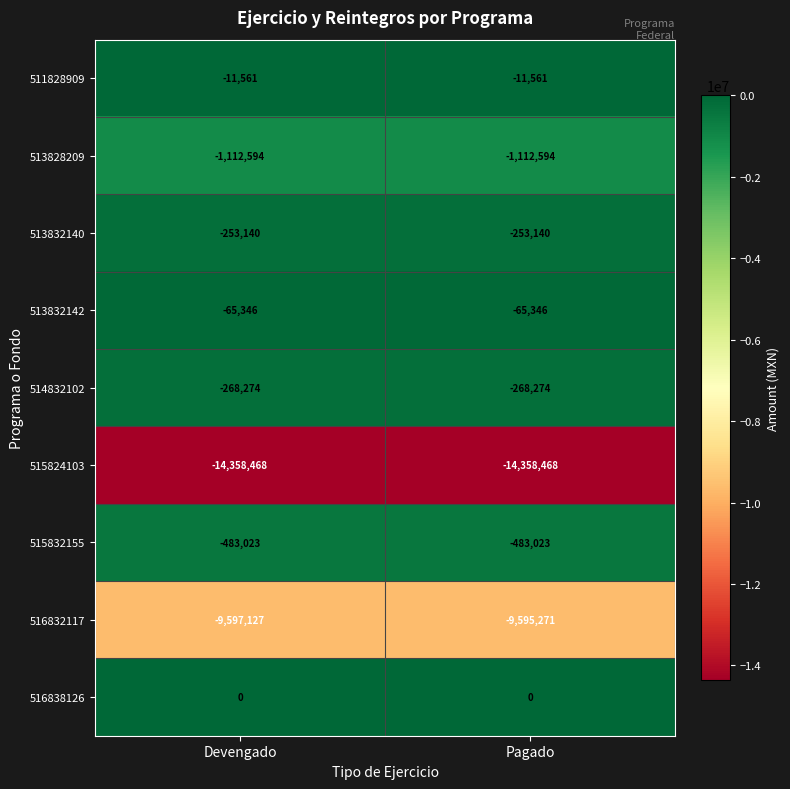

What is the sum of the 513832140 values at Devengado and Pagado?

-506280